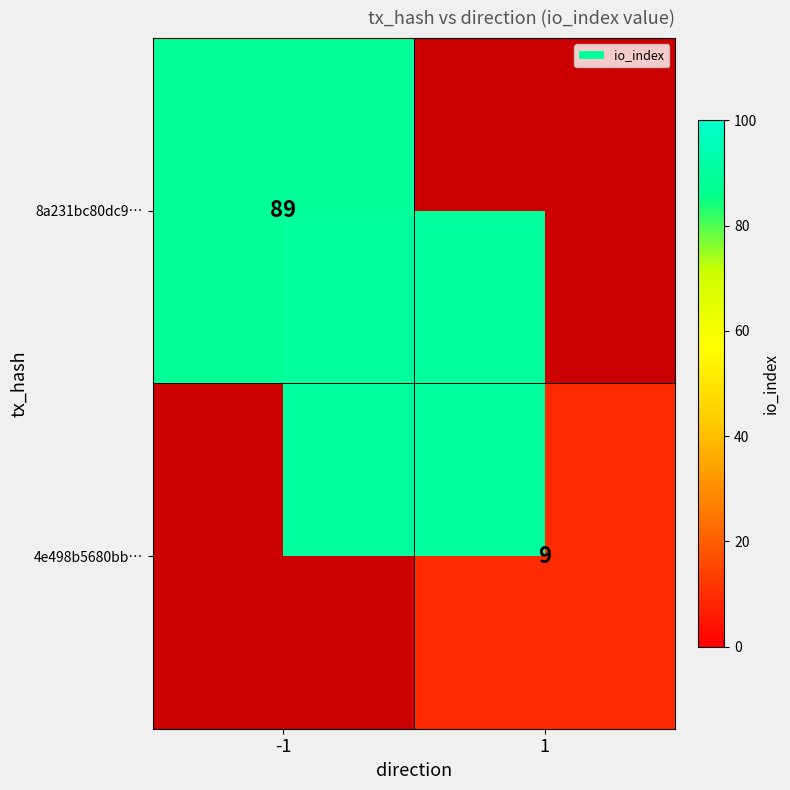

What is the greatest value displayed?

89.0